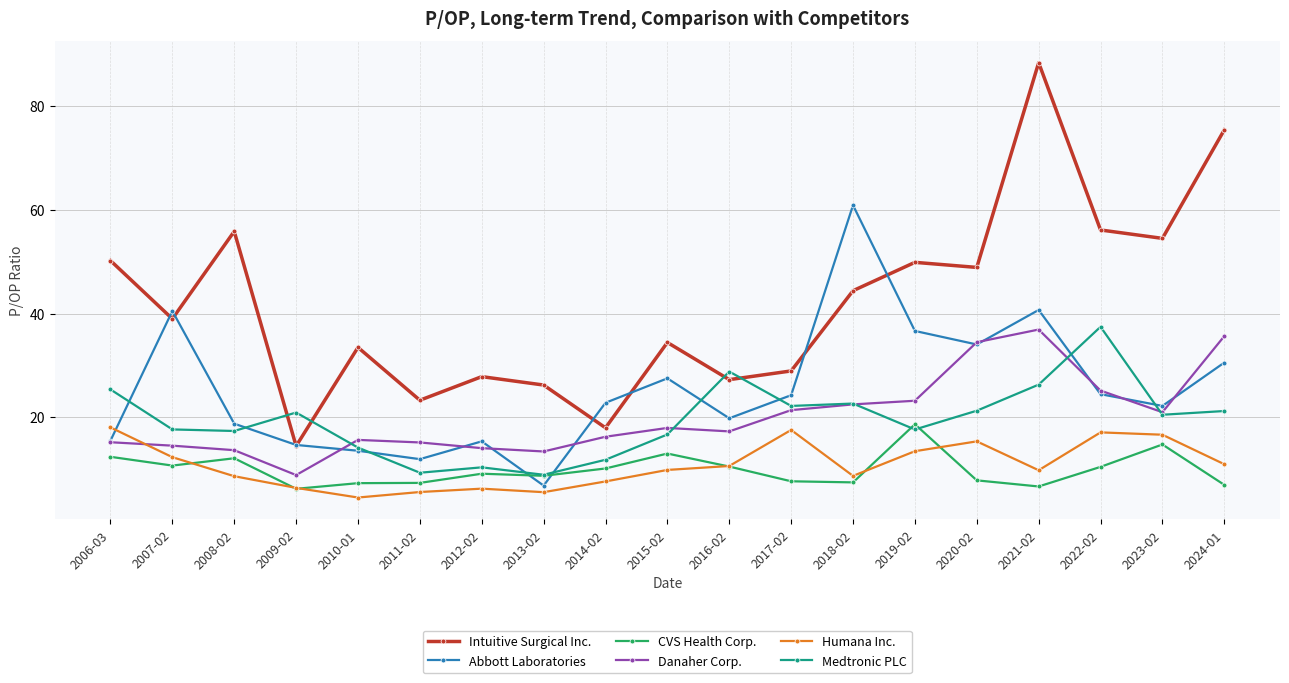

What are all the series names shown in the legend?

Intuitive Surgical Inc., Abbott Laboratories, CVS Health Corp., Danaher Corp., Humana Inc., Medtronic PLC